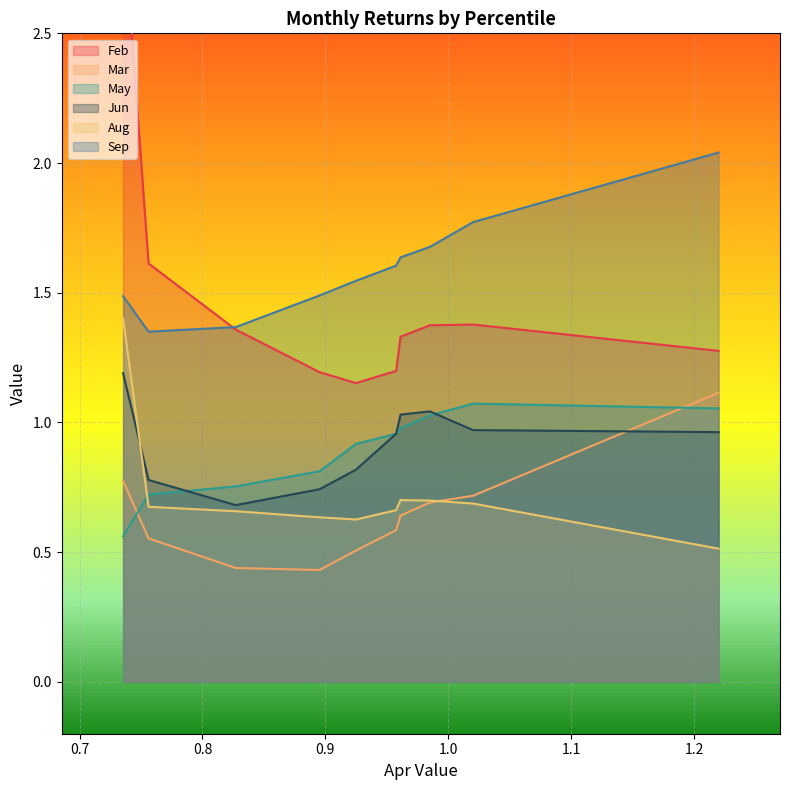

What is the value of the Jun point at the 6th from the left?

1.0